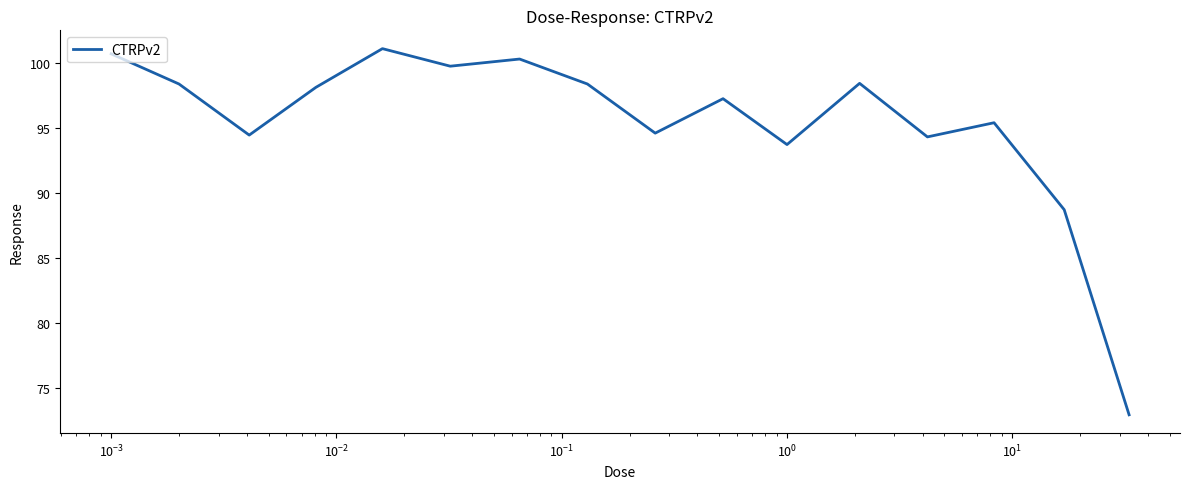

What is the greatest value displayed?

101.1